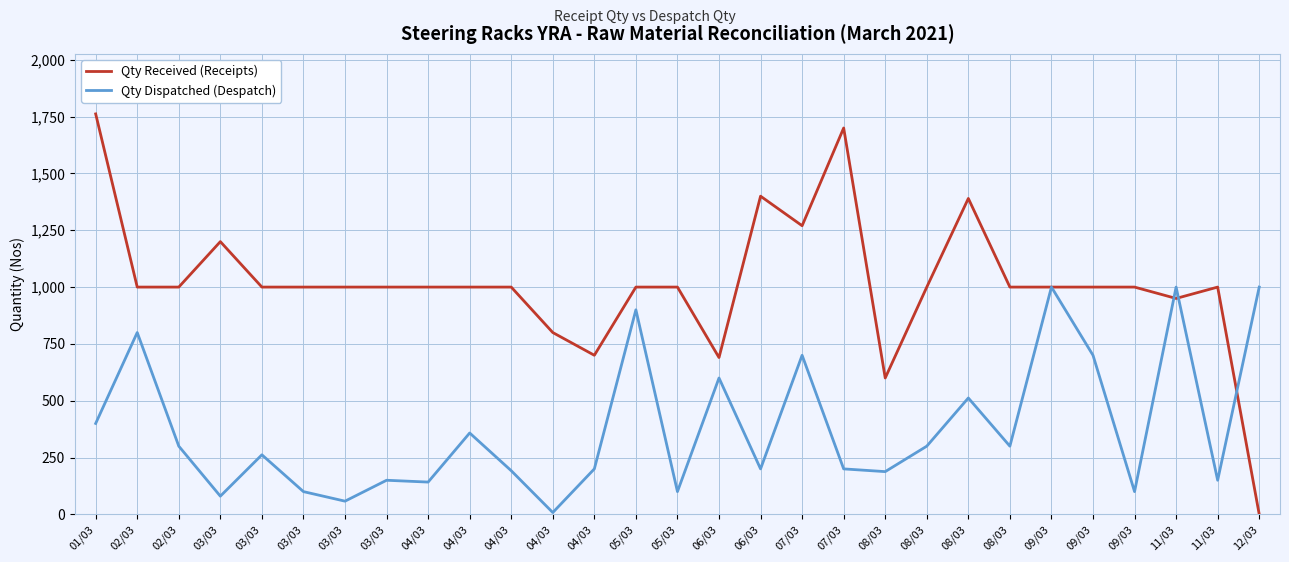

Is it true that Qty Received (Receipts) equals 571 at 01/03?

False